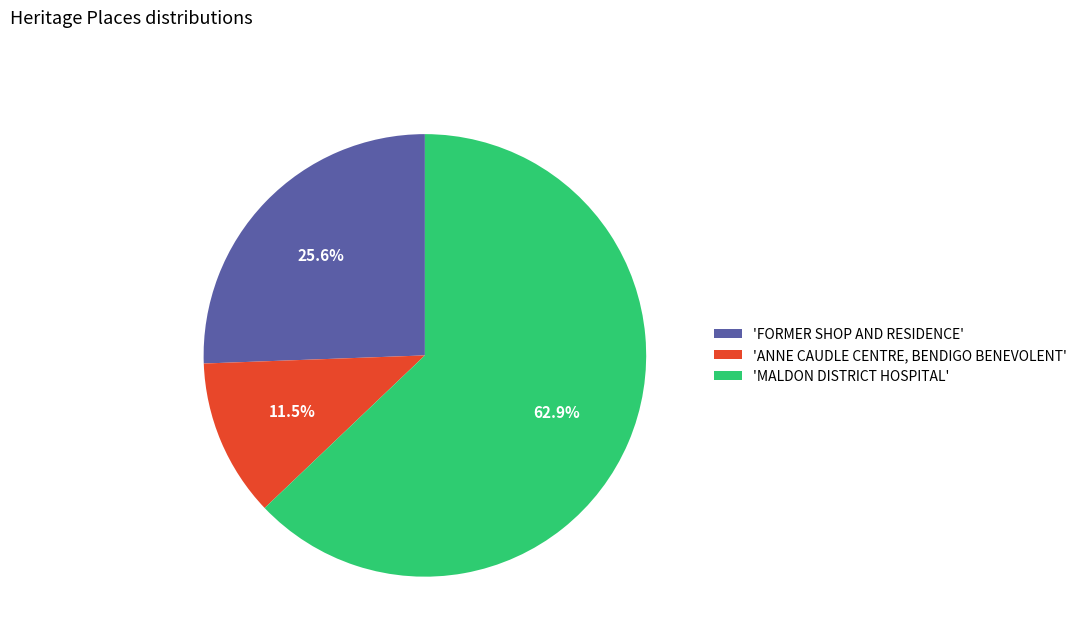

To the nearest percent, what is the average slice percentage?

33%